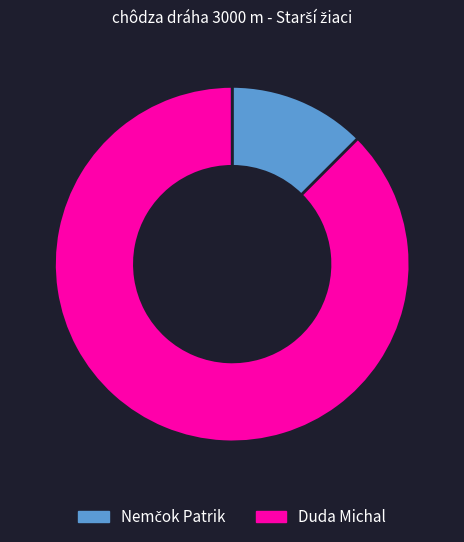

Which category has the biggest portion of the pie?

Duda Michal